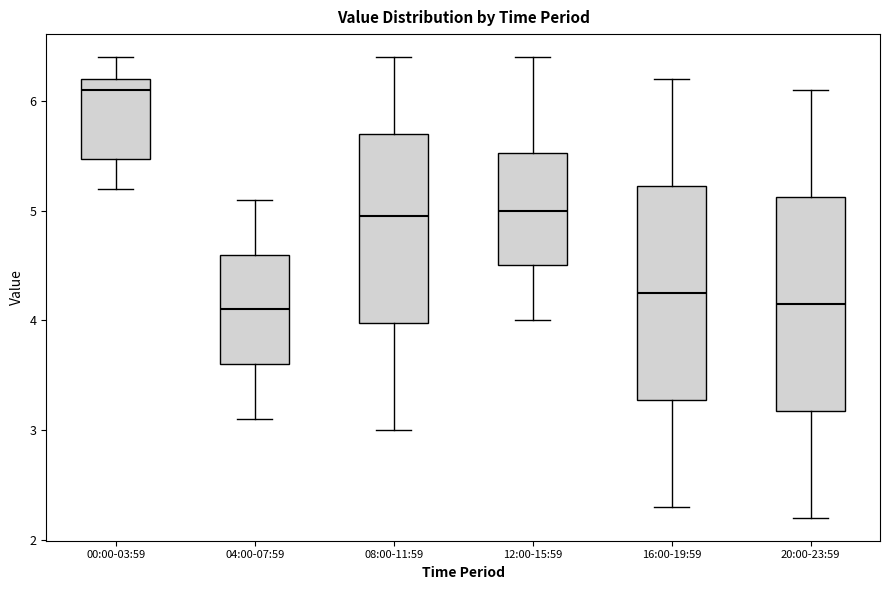

Reading left to right, transcribe this box plot: for each box, give where its median line is, the range the box spans, and where its two whiskers end, as read against the y-axis. The values are not printed on the chart, so give them approximately, as read against the axis.

00:00-03:59: median 6.1, box 5.5 to 6.2, whiskers 5.2 to 6.4
04:00-07:59: median 4.1, box 3.6 to 4.6, whiskers 3.1 to 5.1
08:00-11:59: median 5.0, box 4.0 to 5.7, whiskers 3.0 to 6.4
12:00-15:59: median 5.0, box 4.5 to 5.5, whiskers 4.0 to 6.4
16:00-19:59: median 4.3, box 3.3 to 5.2, whiskers 2.3 to 6.2
20:00-23:59: median 4.2, box 3.2 to 5.1, whiskers 2.2 to 6.1